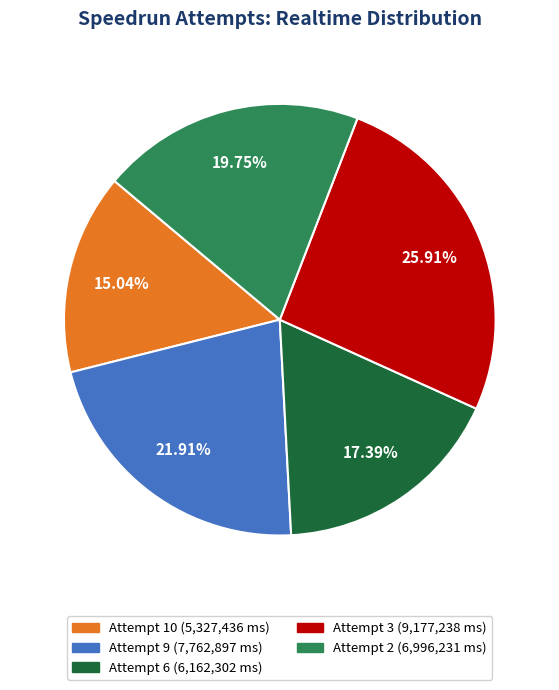

The Attempt 2 slice represents 20% of the pie. True or false?

True